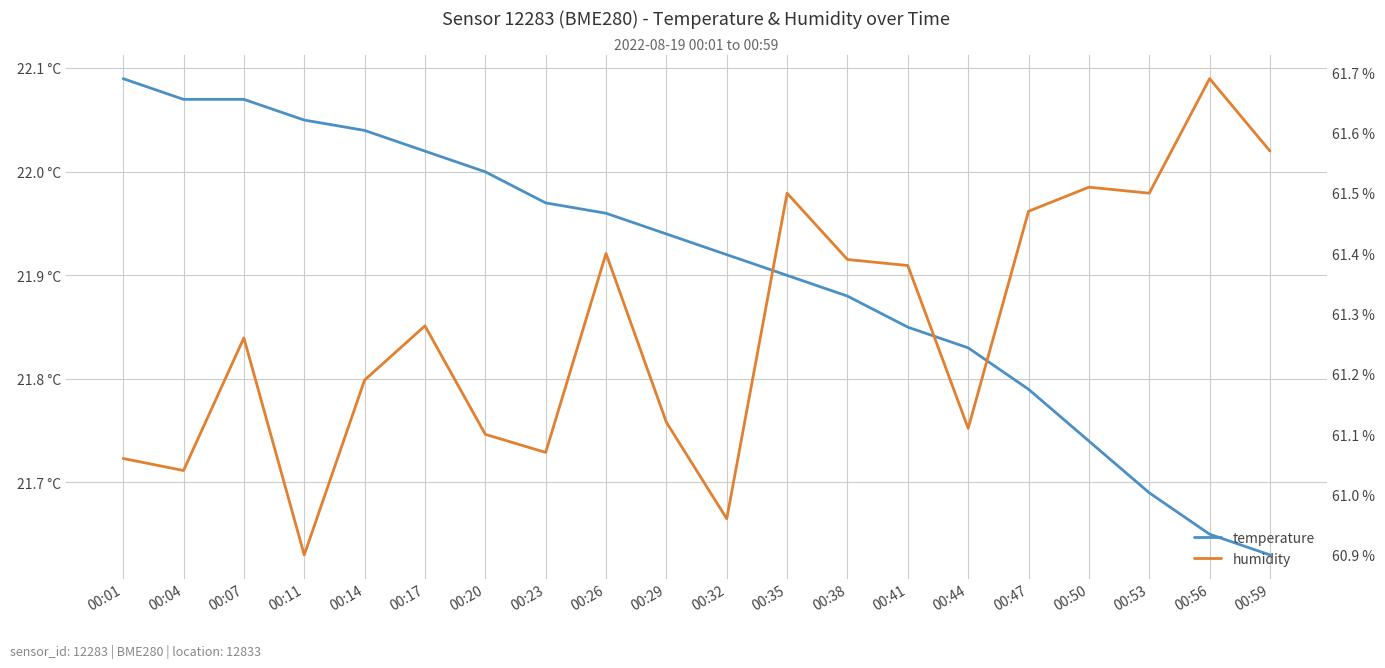

What is the value of the humidity point at the 18th from the left?

61.5